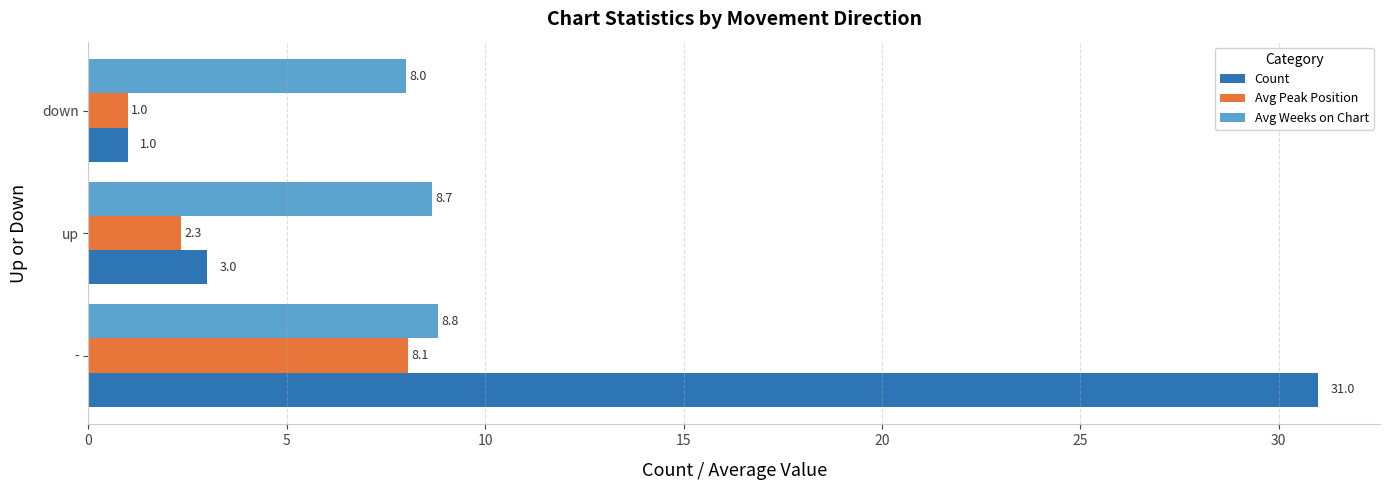

True or false: Count has a value of 7.5 at -.

False